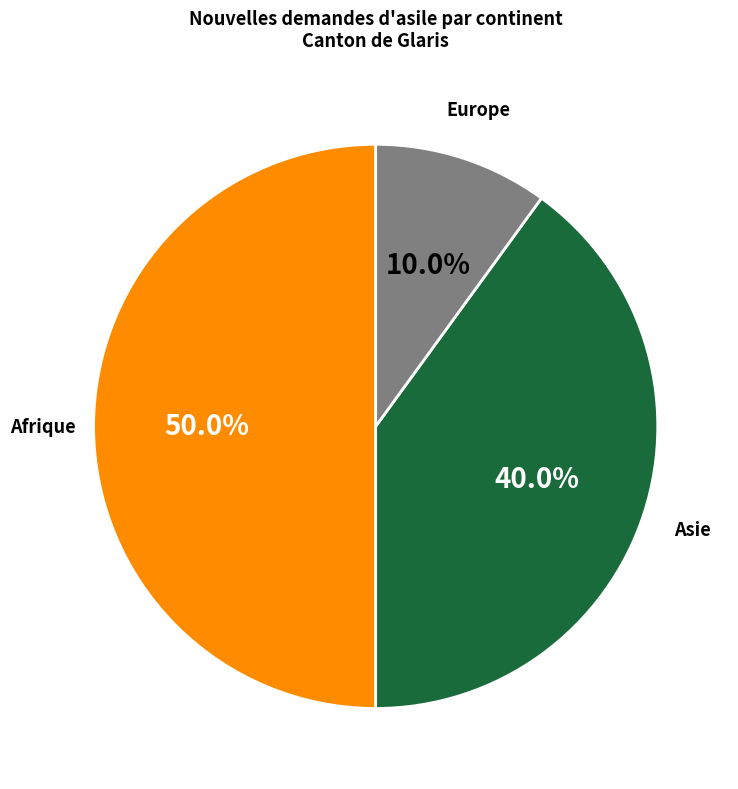

Which category has the smallest portion of the pie?

Europe